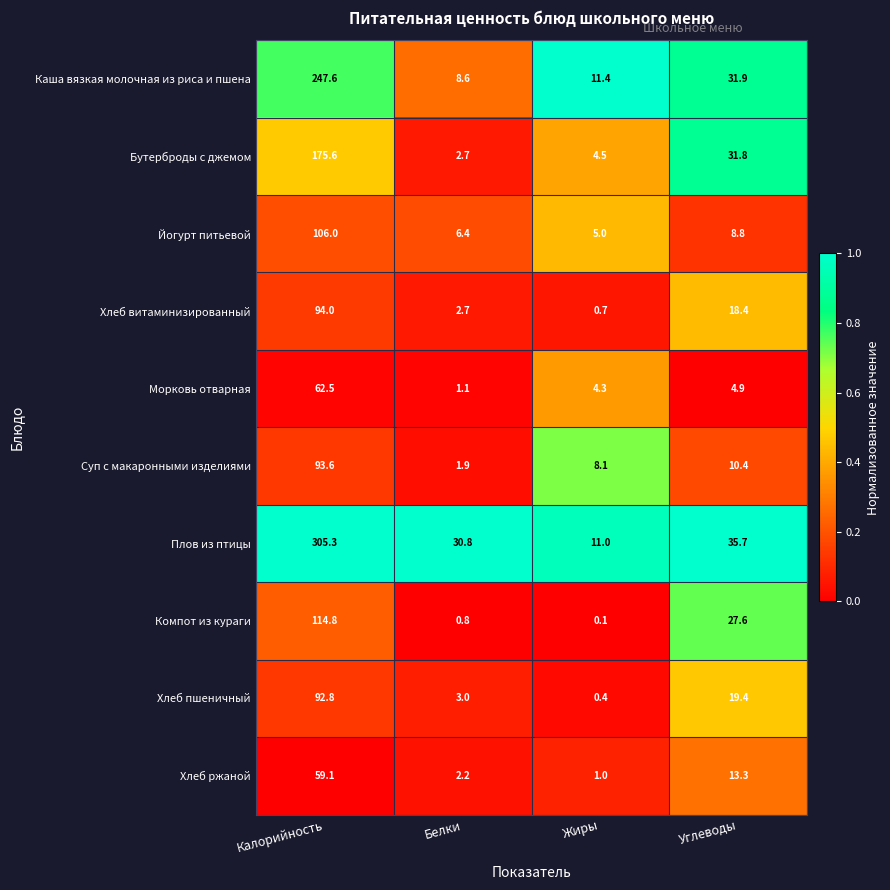

Which series changed the most between Жиры and Углеводы?

Компот из кураги